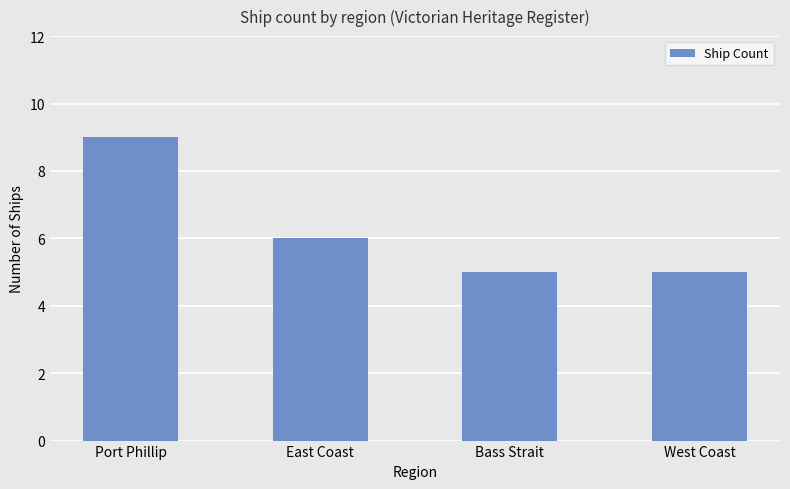

The value at East Coast is 6. True or false?

True